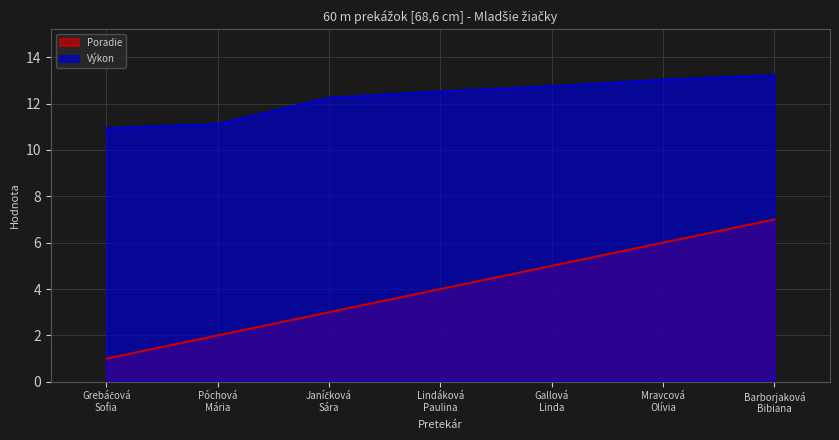

What is the difference between the maximum and minimum values in the Výkon series?

2.3